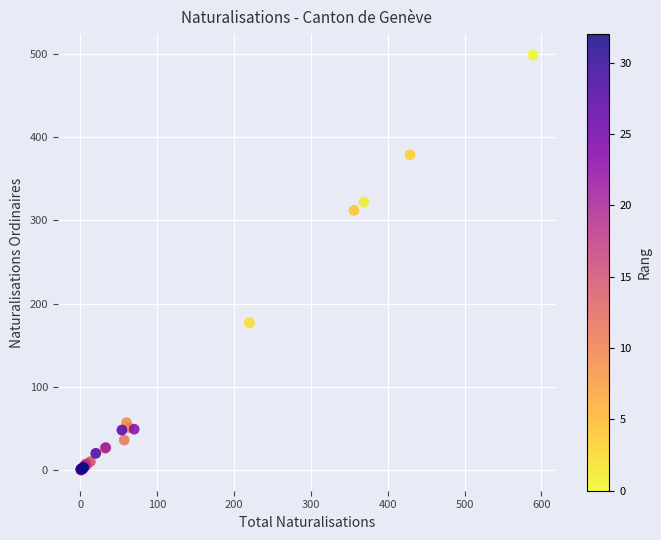

What Y value in the scatter plot is closest to 249?

312